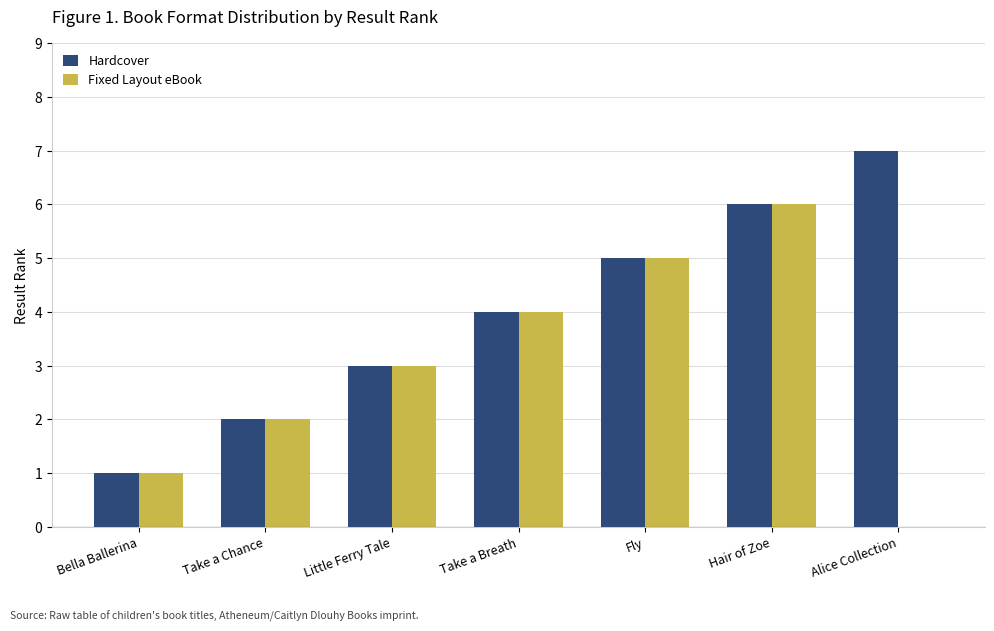

What is the average value of the Hardcover series?

4